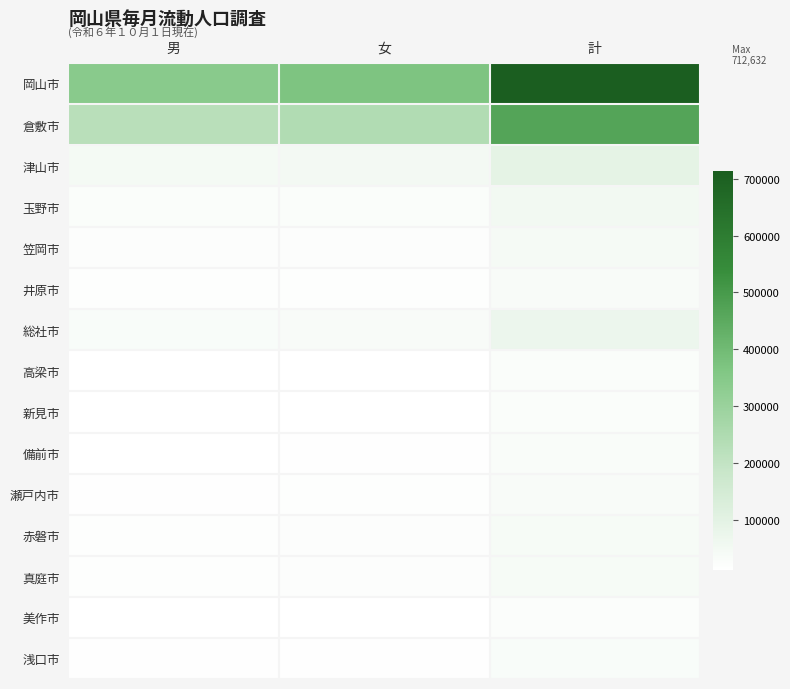

What is the minimum value shown in the chart?

11563